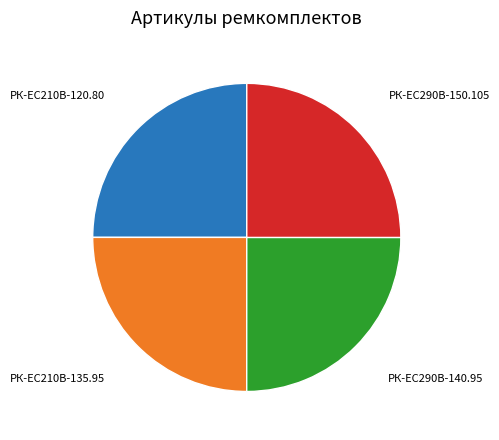

What is the ratio of the value at РК-EC210В-120.80 to the value at РК-ЕС290В-140.95?

1.0